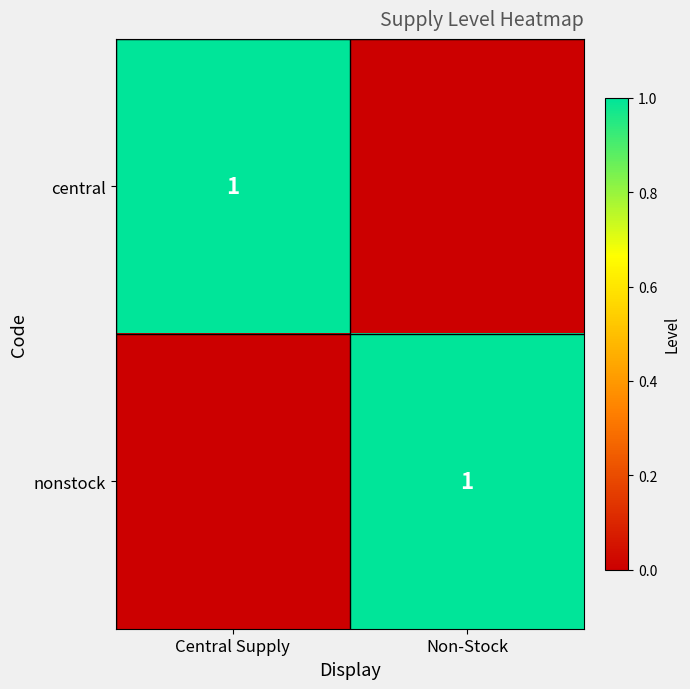

The nonstock series shows 0 at Central Supply. True or false?

False